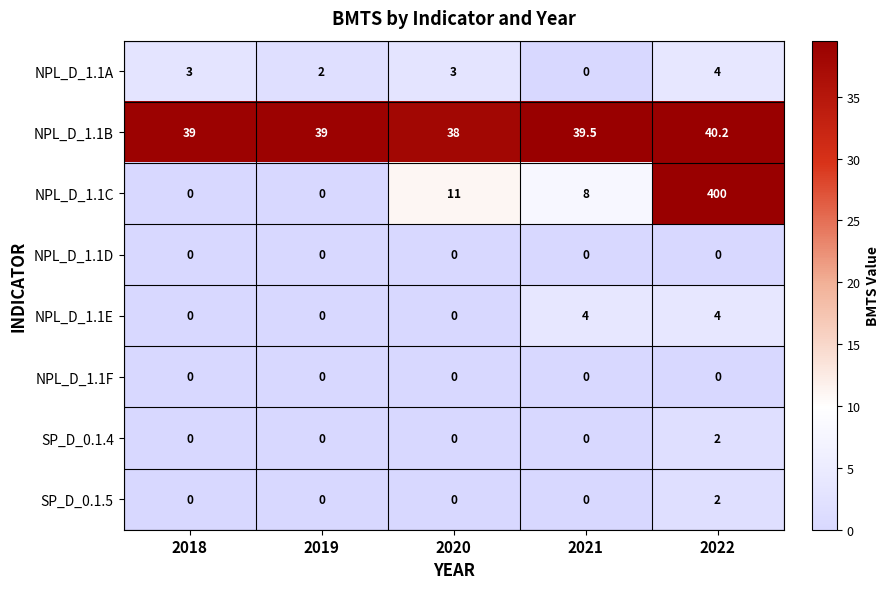

Which series has the largest total across all categories?

NPL_D_1.1C